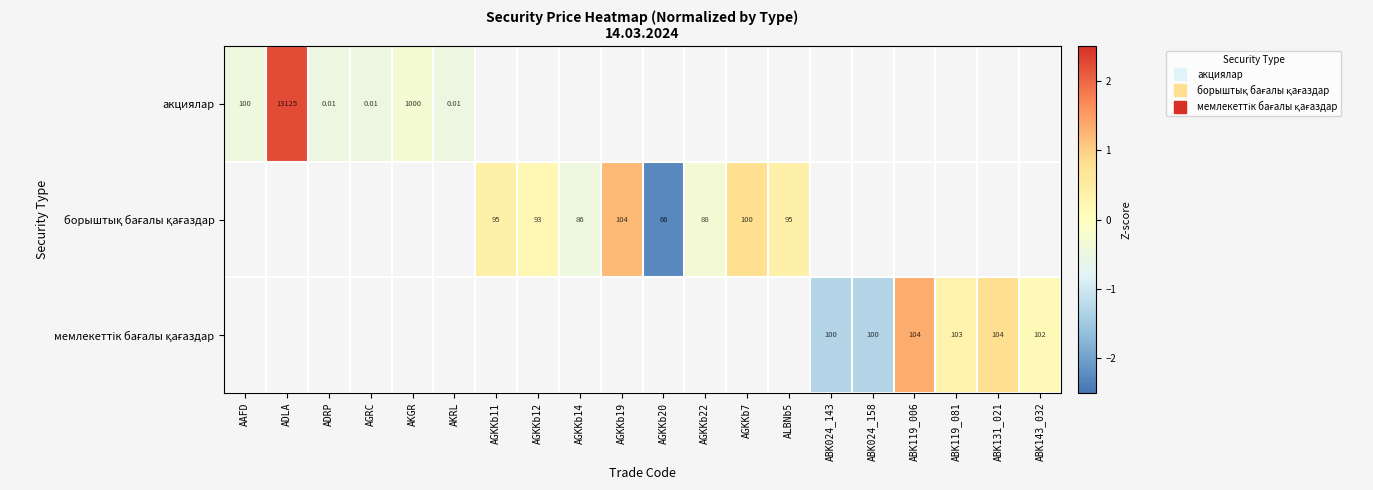

Which series has the largest range (max minus min)?

акциялар